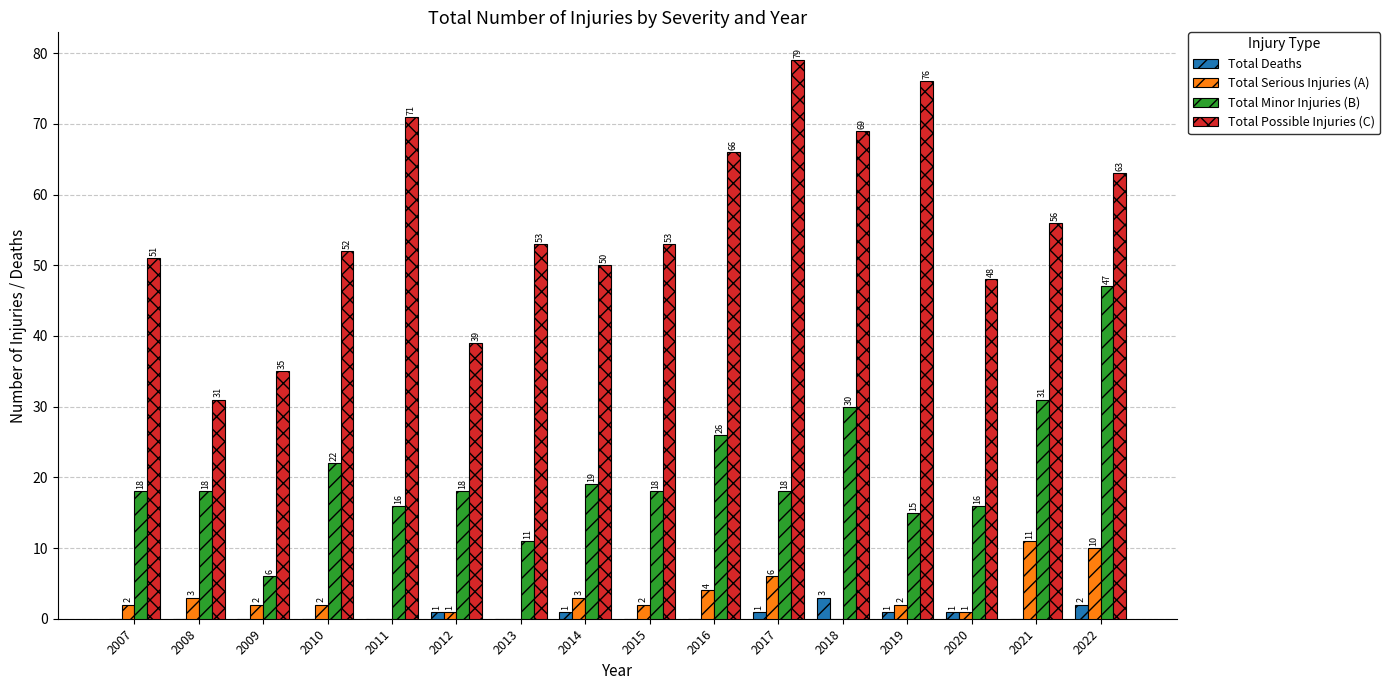

How many groups of bars are there?

16